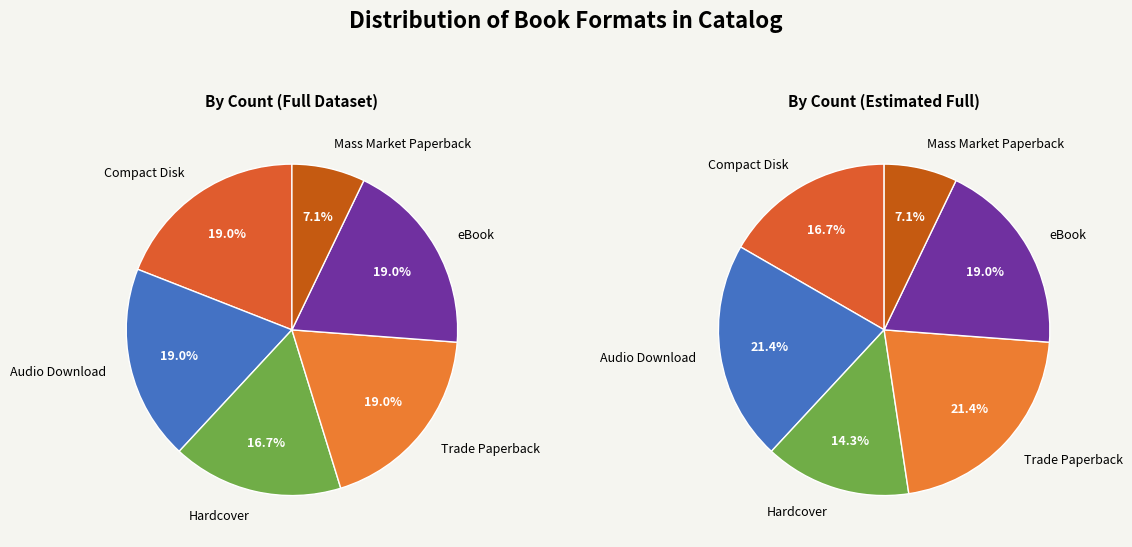

The Mass Market Paperback slice represents 1% of the pie. True or false?

False